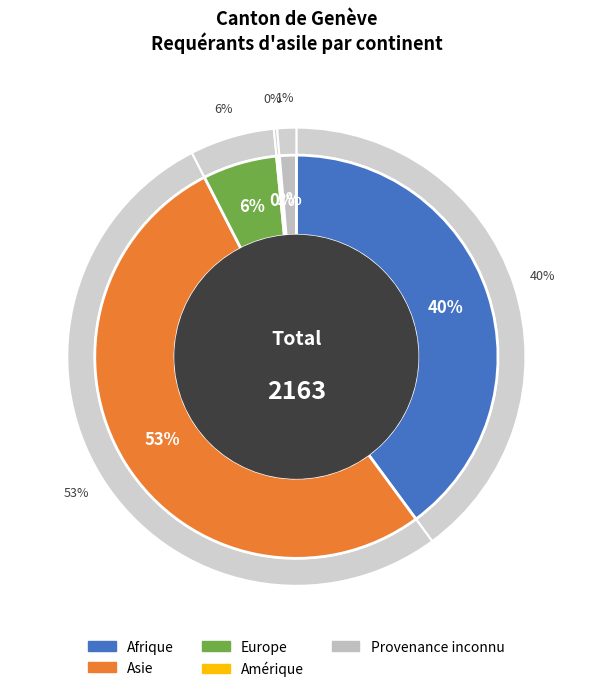

To the nearest percent, what is the combined percentage of Afrique and Asie?

92%